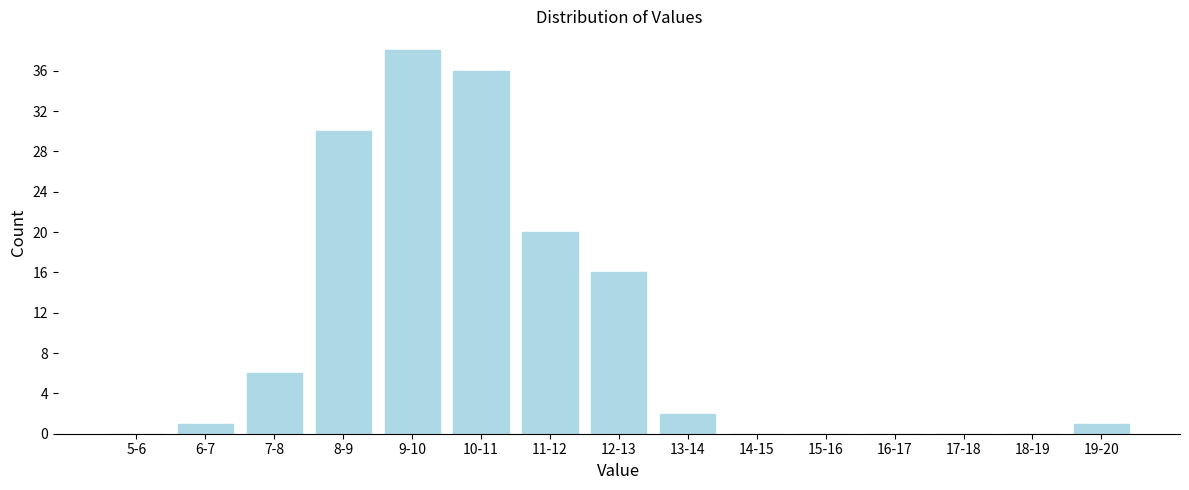

Reading left to right, extract all data points from this chart.

5-6=0	6-7=1	7-8=6	8-9=30	9-10=38	10-11=36	11-12=20	12-13=16	13-14=2	14-15=0	15-16=0	16-17=0	17-18=0	18-19=0	19-20=1